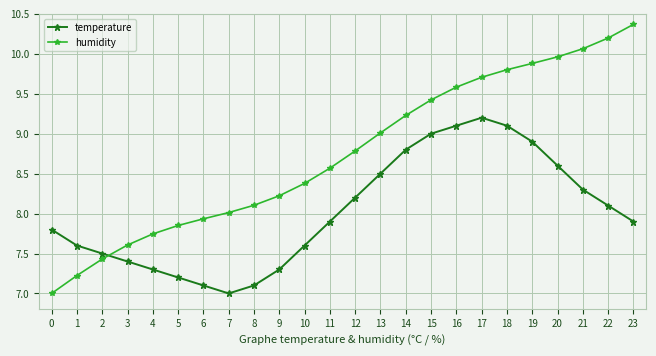

Which series has the largest range (max minus min)?

humidity